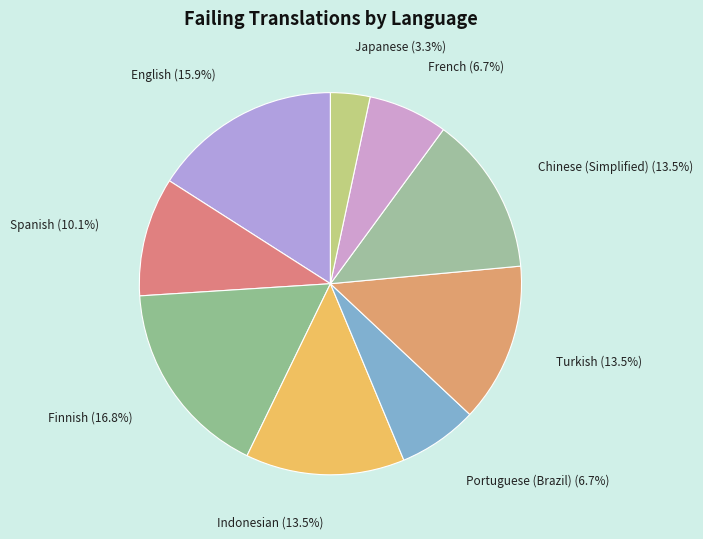

Which category has the biggest portion of the pie?

Finnish